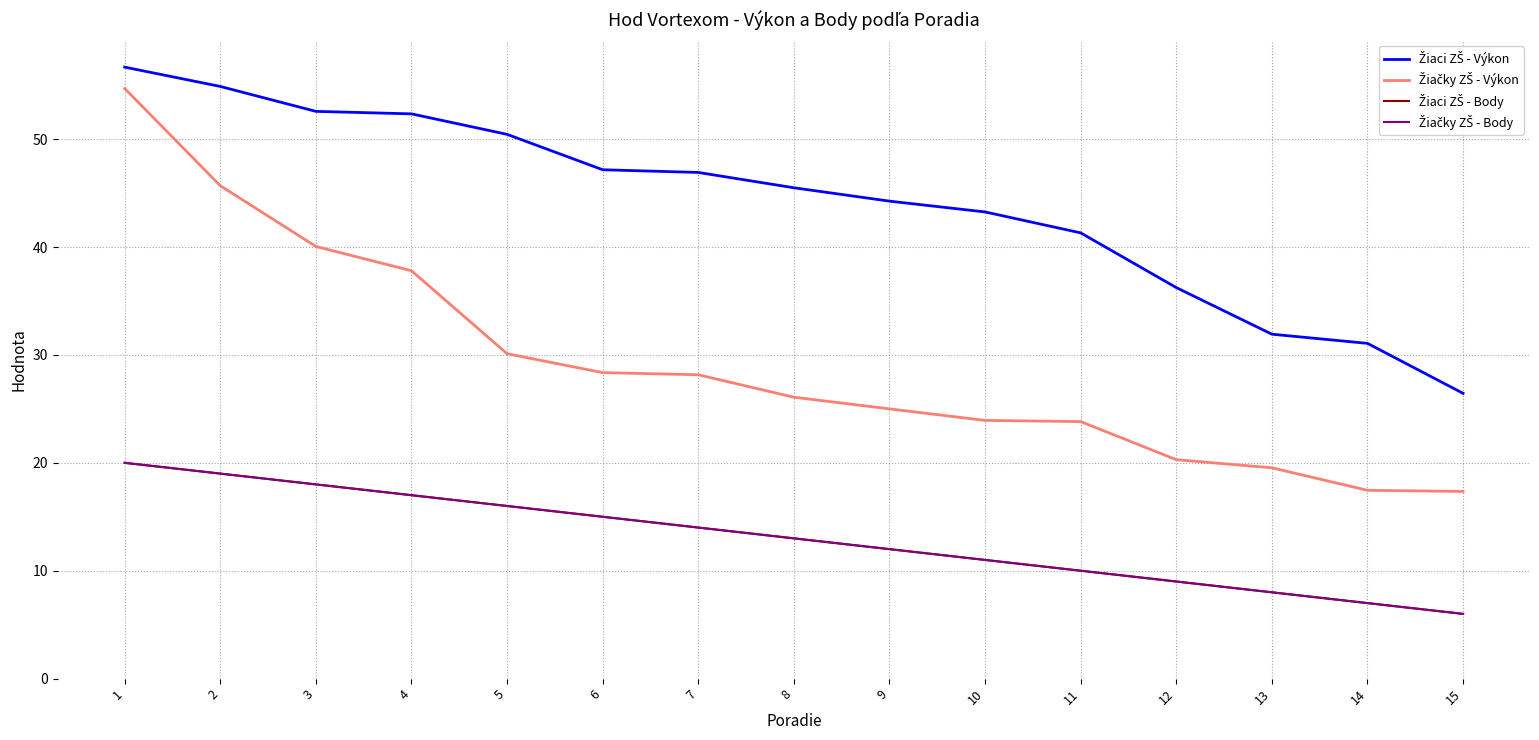

Is this an area chart (filled region under the line)?

No